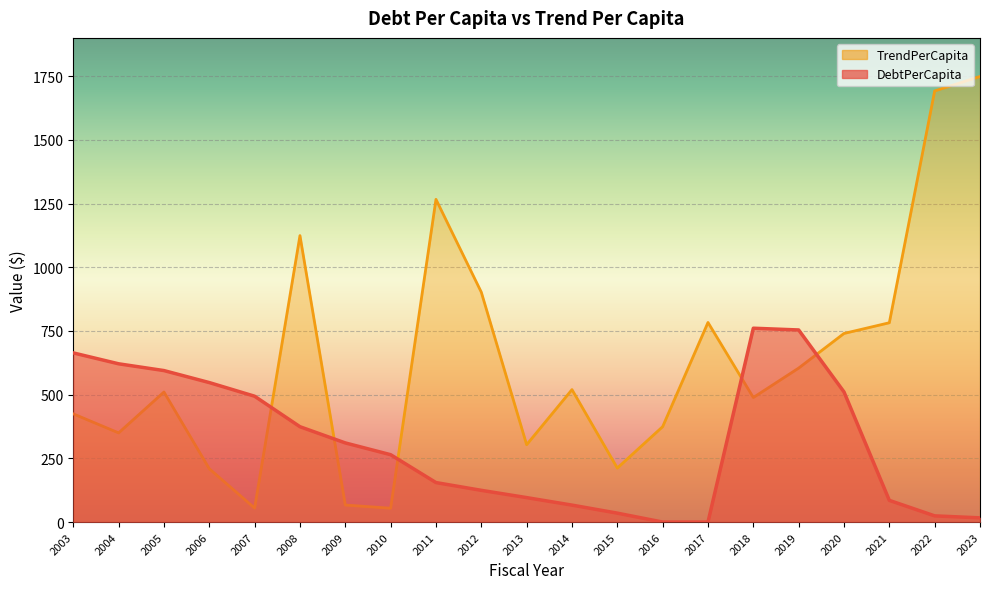

After their last crossing, which series has the higher values: TrendPerCapita or DebtPerCapita?

TrendPerCapita